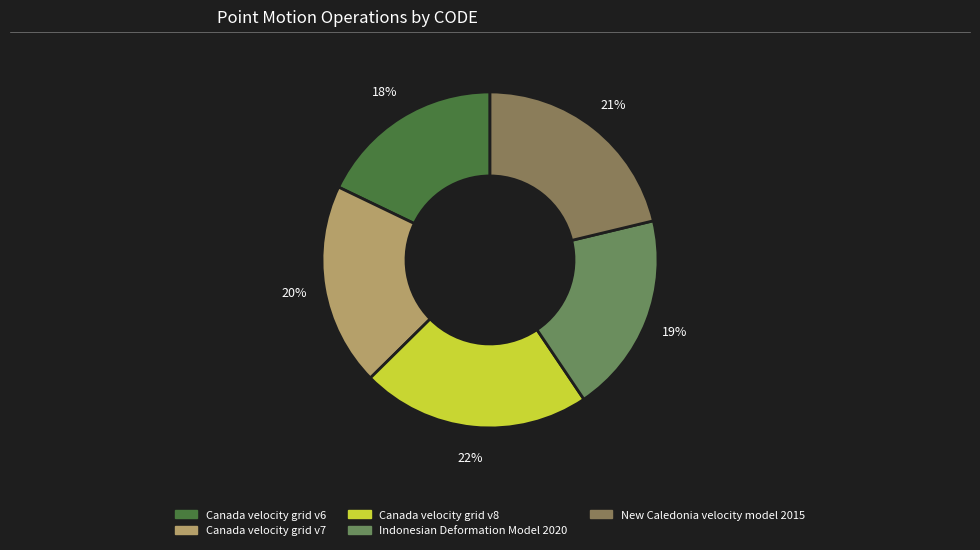

What is the largest slice in the pie chart?

Canada velocity grid v8